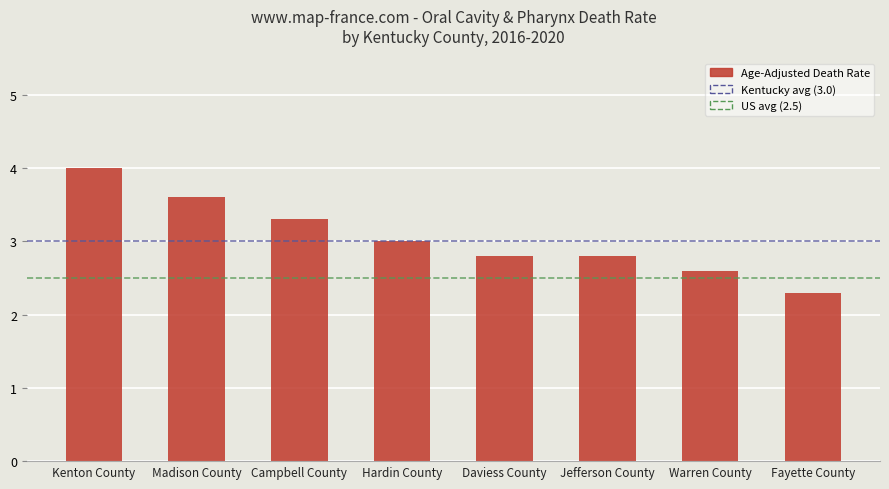

Reading left to right, what are all the values shown in this chart?

4.0	3.6	3.3	3.0	2.8	2.8	2.6	2.3